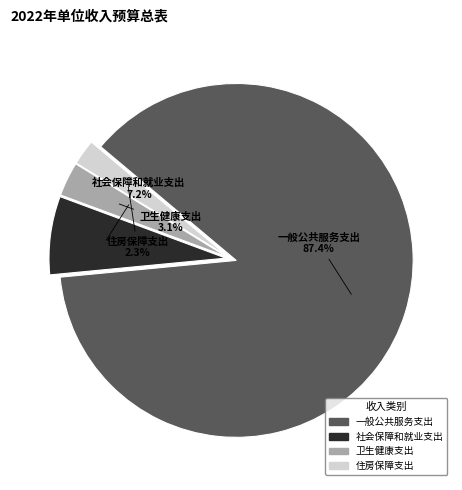

How many segments does this pie chart have?

4